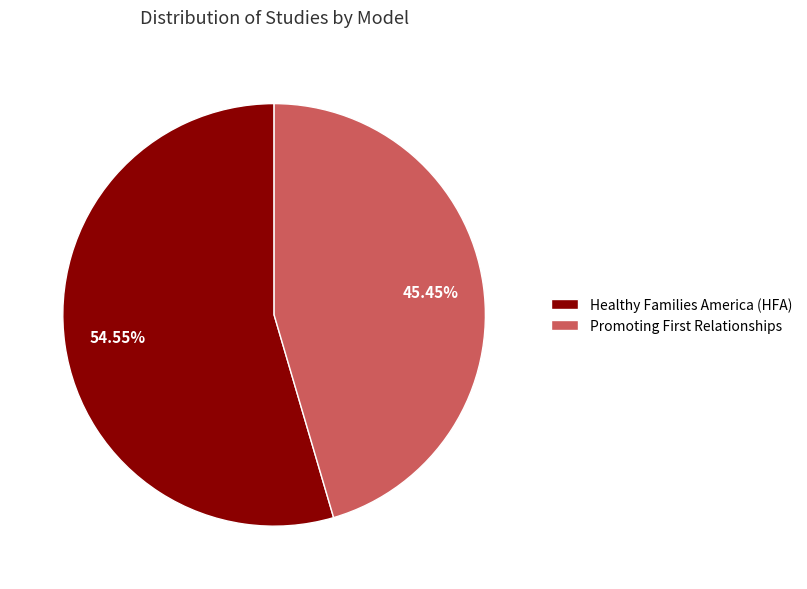

What is the largest slice in the pie chart?

Healthy Families America (HFA)